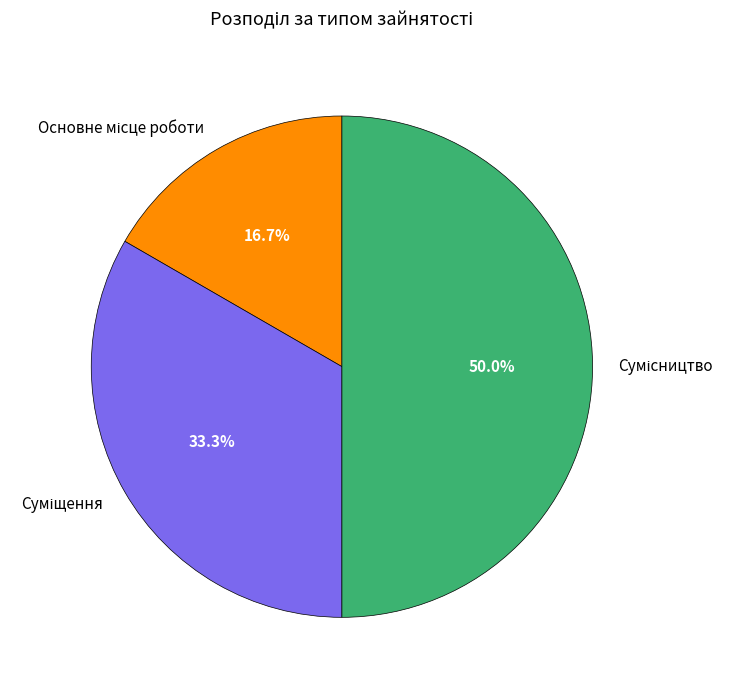

How many segments does this pie chart have?

3